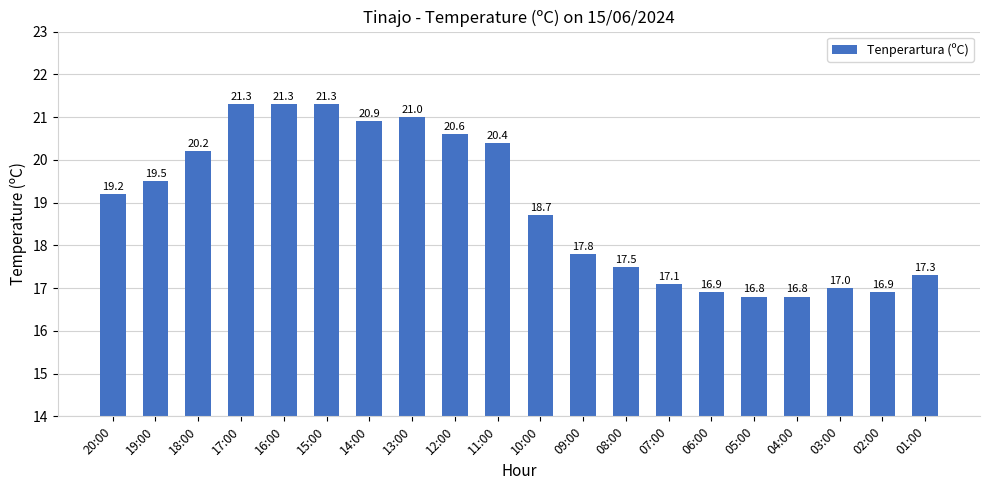

How many data points are less than 19?

10